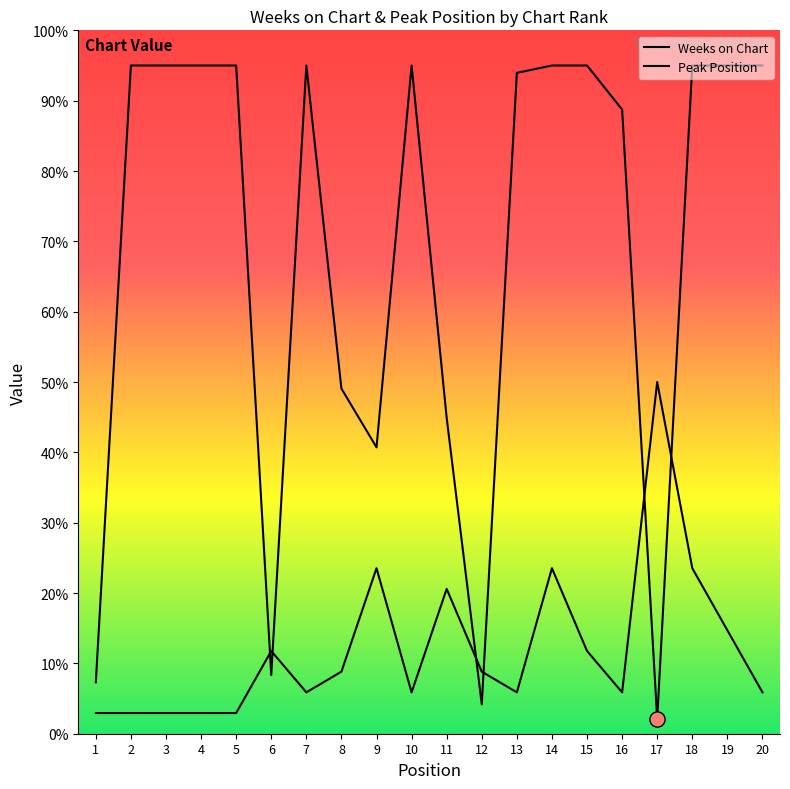

Is the value of Peak Position at 5 greater than the value of Weeks on Chart at 4?

No